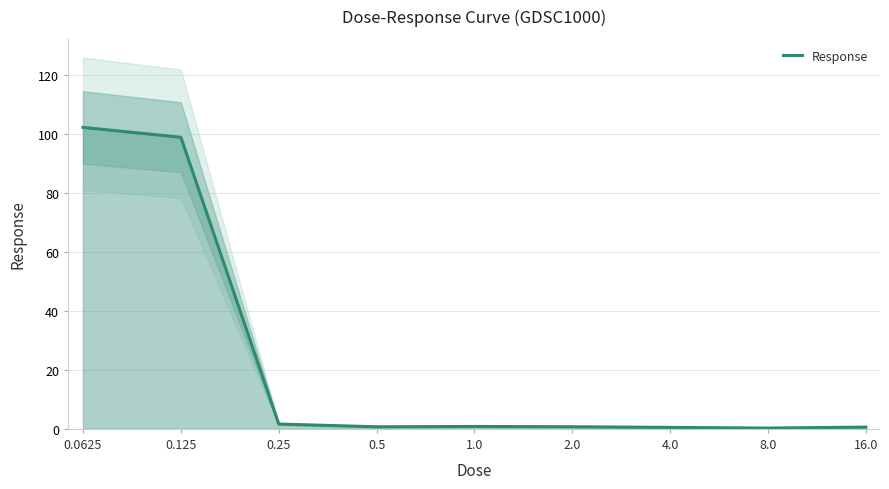

True or false: there are more than 0 points higher than both neighbors.

True